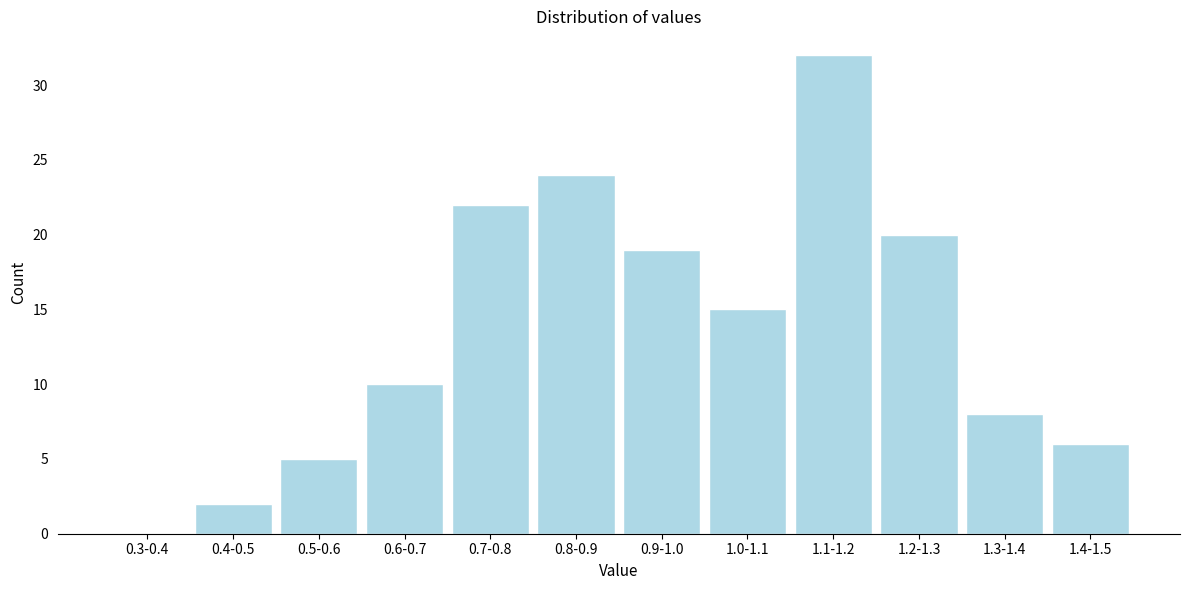

Reading right to left, extract all data points from this chart.

1.4-1.5=6	1.3-1.4=8	1.2-1.3=20	1.1-1.2=32	1.0-1.1=15	0.9-1.0=19	0.8-0.9=24	0.7-0.8=22	0.6-0.7=10	0.5-0.6=5	0.4-0.5=2	0.3-0.4=0